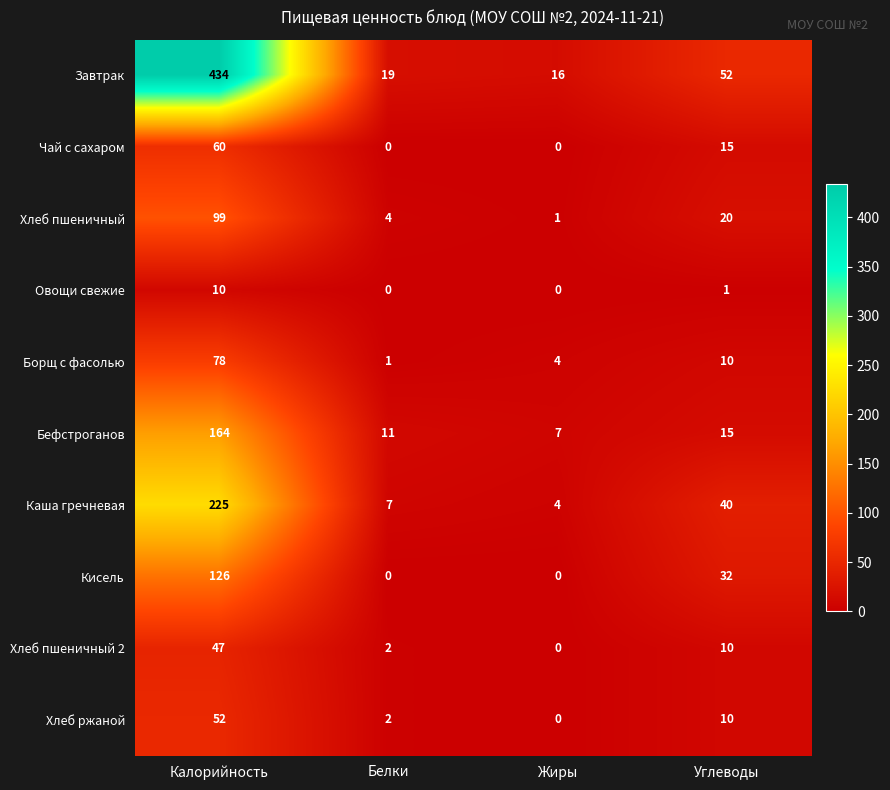

Where is Овощи свежие nearest to the value 5?

Углеводы